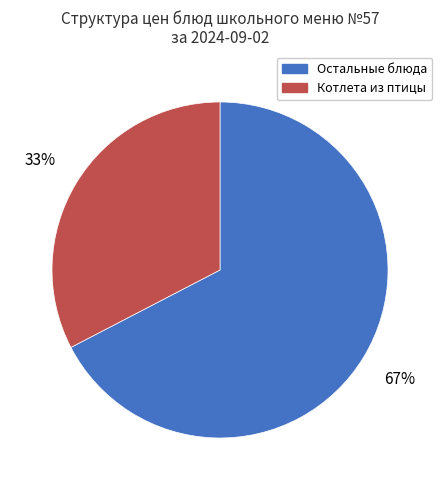

Is there any slice that represents more than half of the pie?

Yes